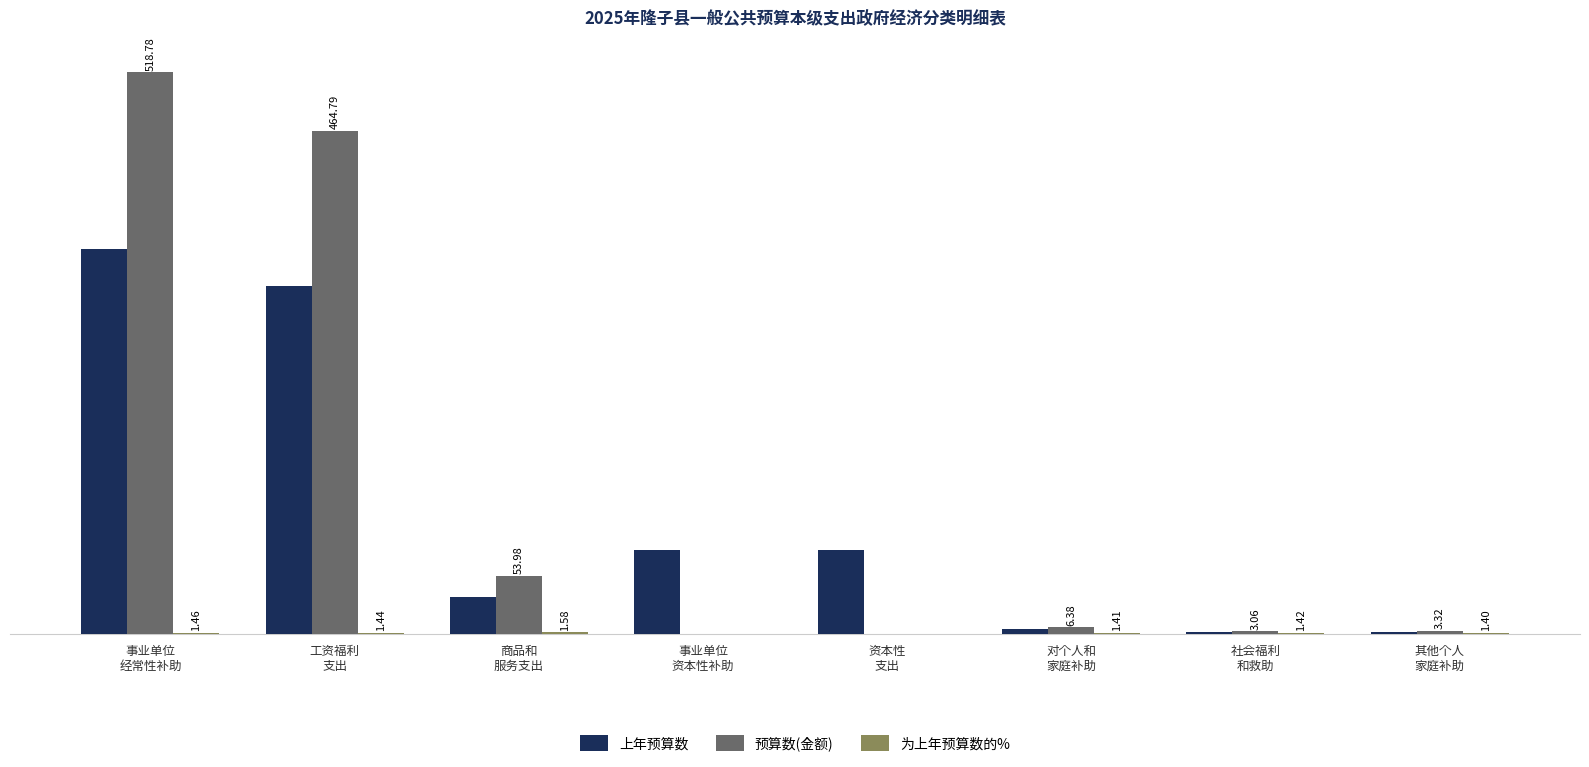

Which series has the largest total across all categories?

预算数(金额)